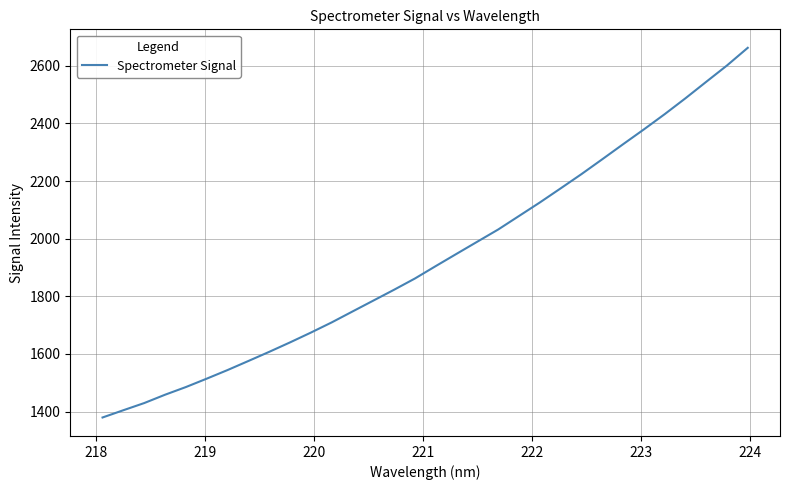

What is the average value?

1932.1